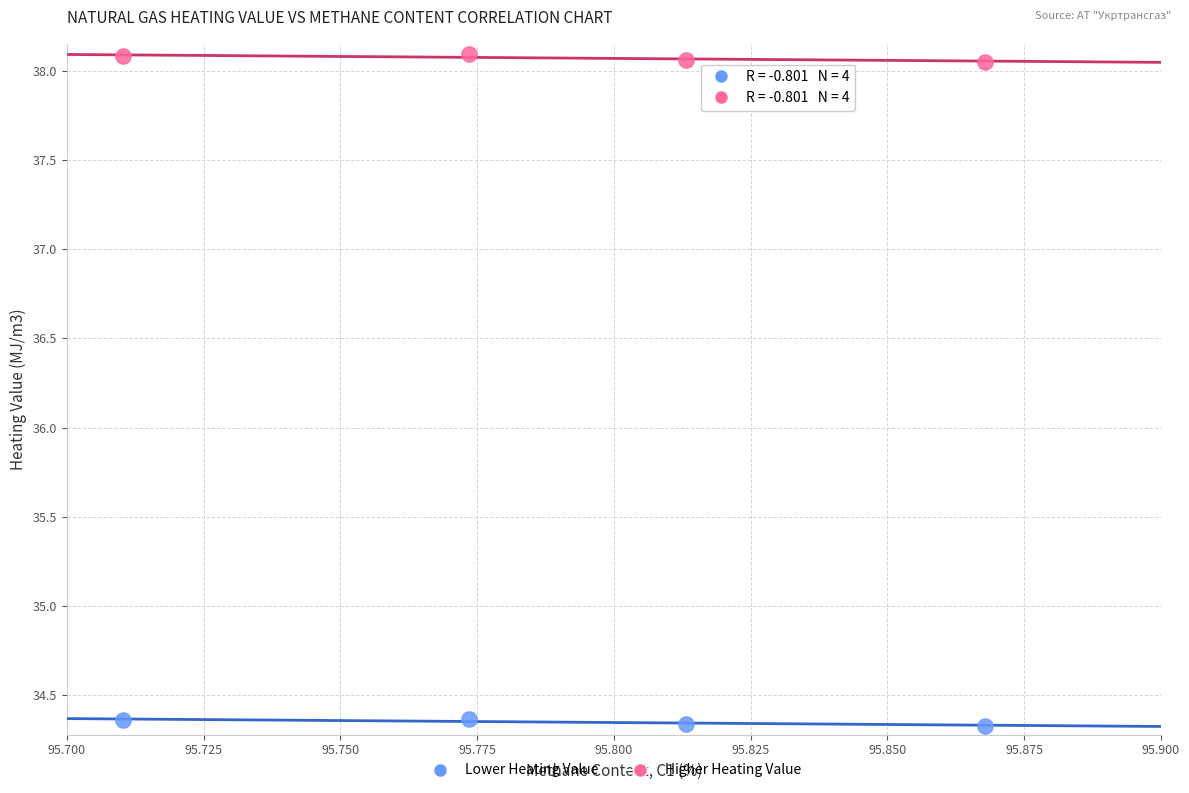

Across all data points, what is the average Y value?

36.2